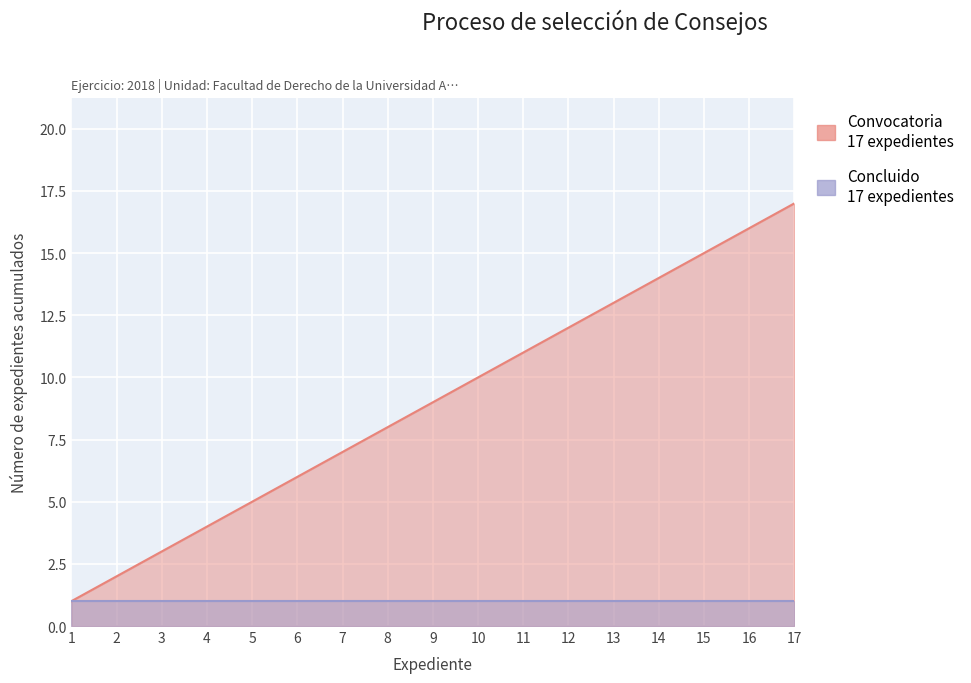

Count the number of values greater than 9.

8